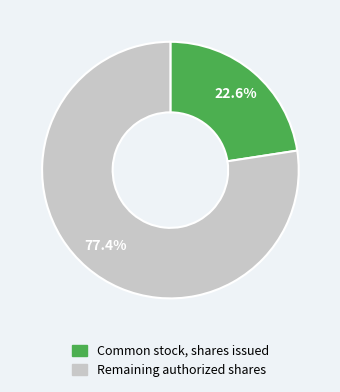

Does any single category account for the majority?

Yes